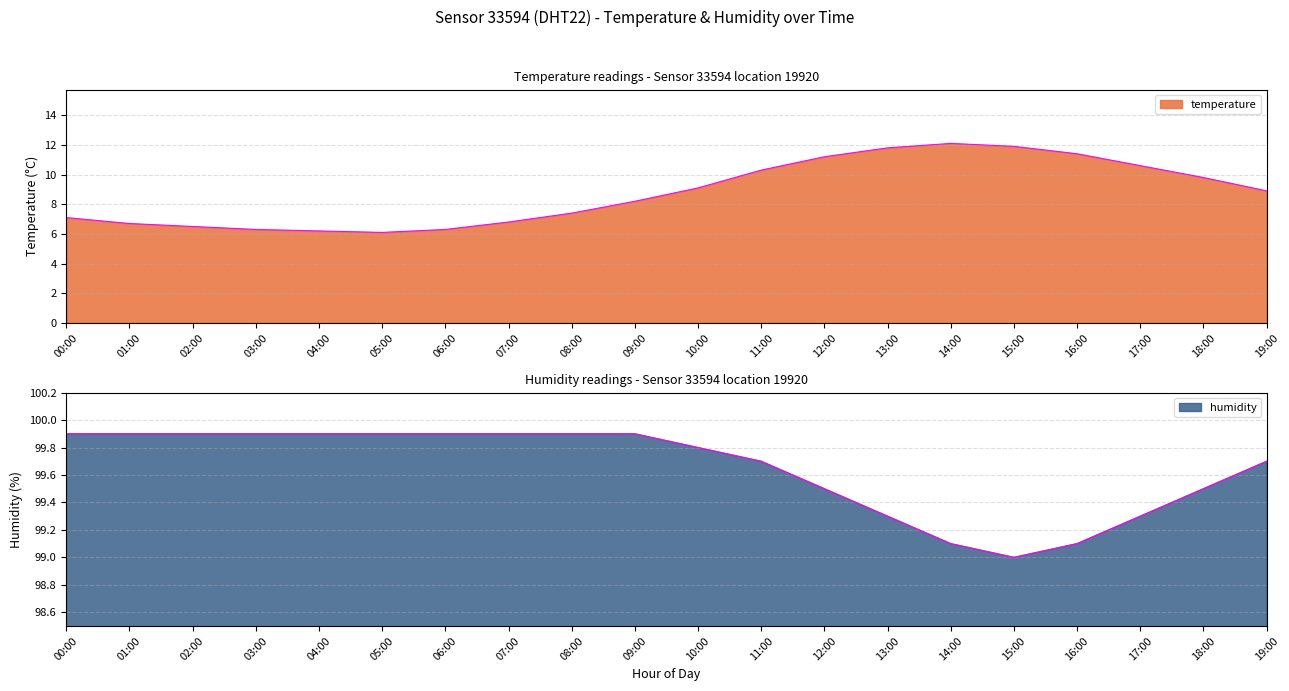

What is the maximum value for temperature?

12.1